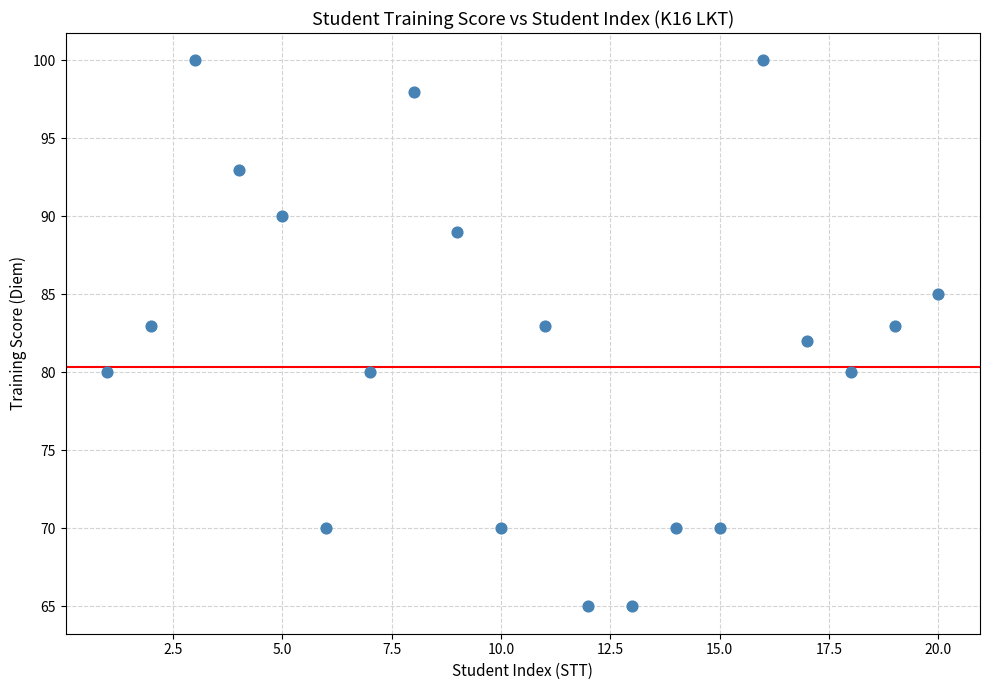

What is the range of Y values (max minus min)?

35